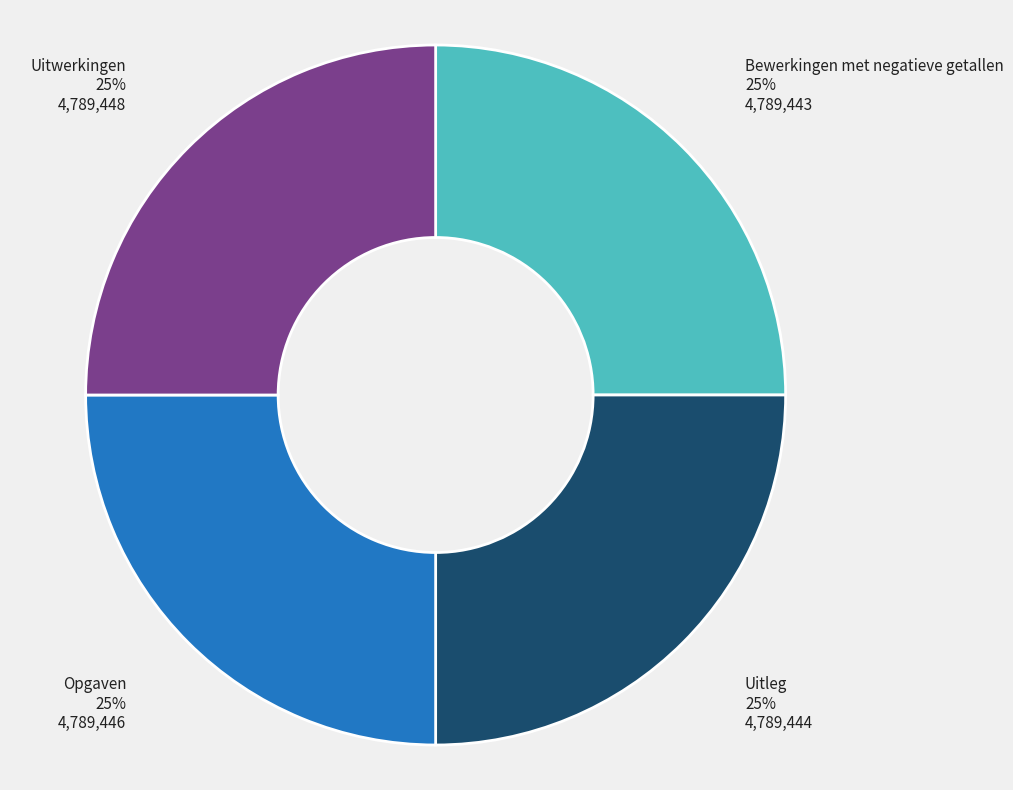

To the nearest percent, what is the combined percentage of Opgaven and Uitleg?

50%